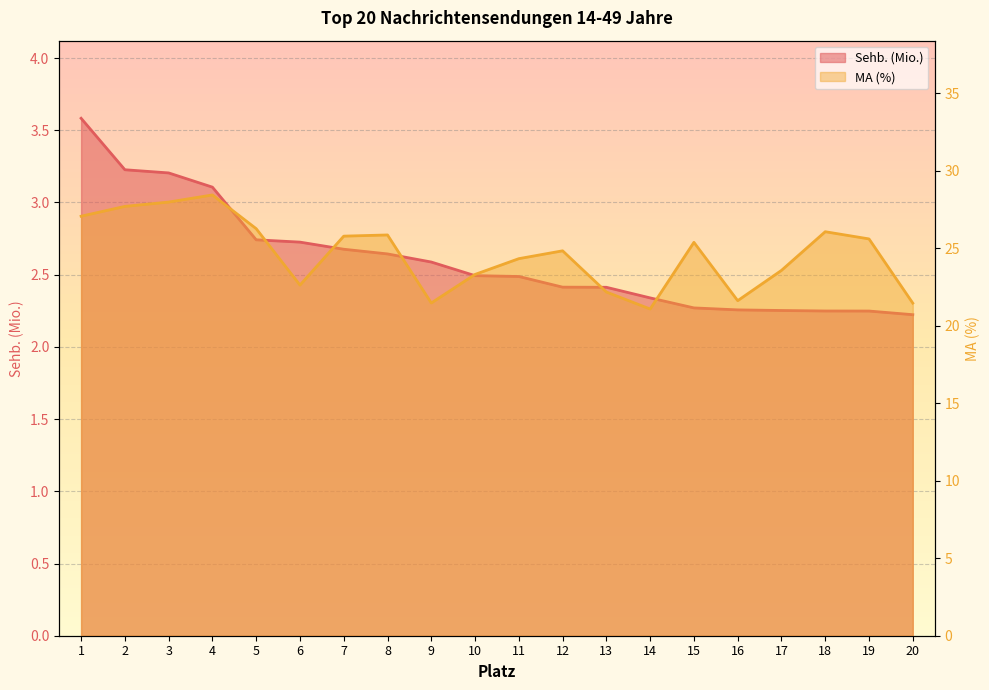

What are all the series names shown in the legend?

Sehb. (Mio.), MA (%)